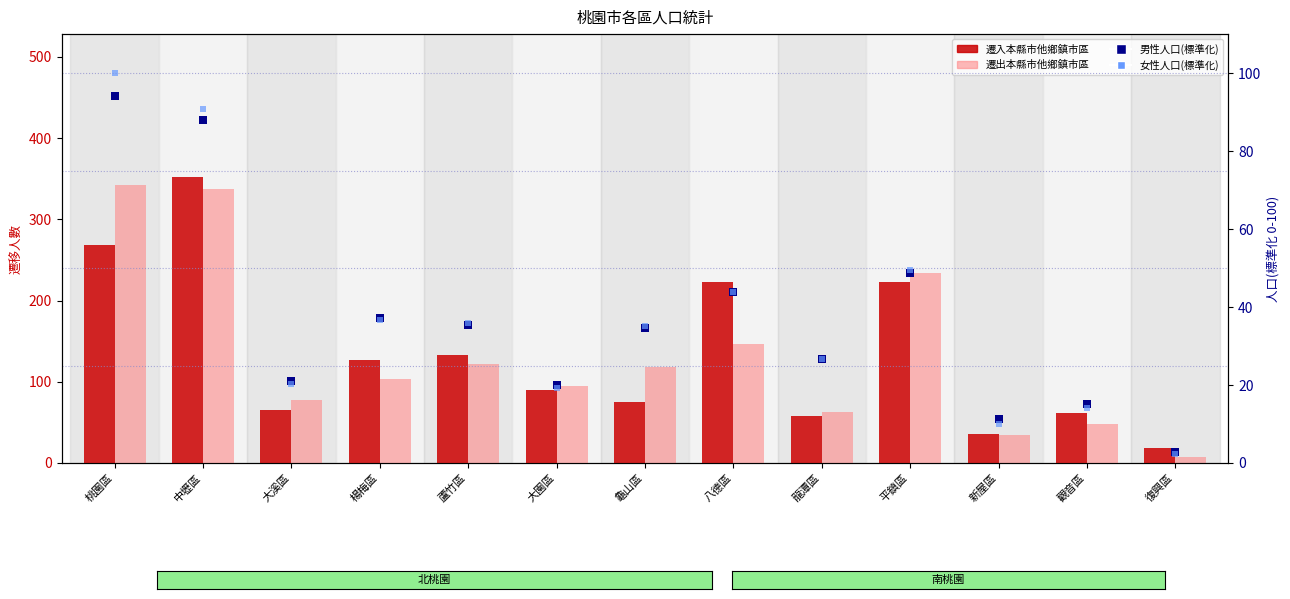

Which series has the largest total across all categories?

遷入本縣市他鄉鎮市區